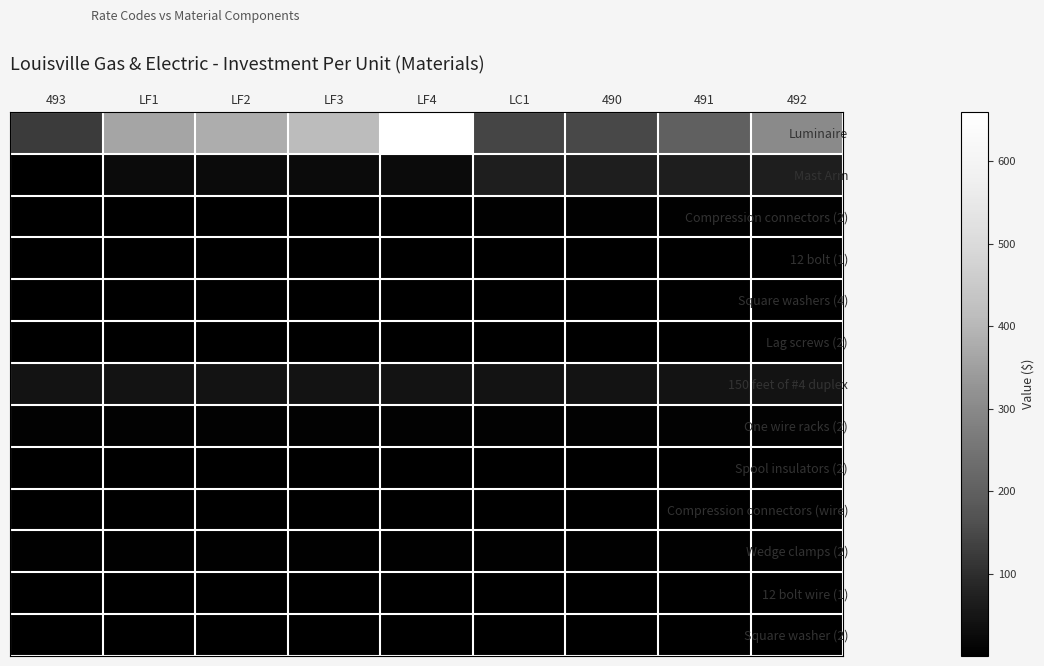

Which label corresponds to the smallest value in the chart?

493